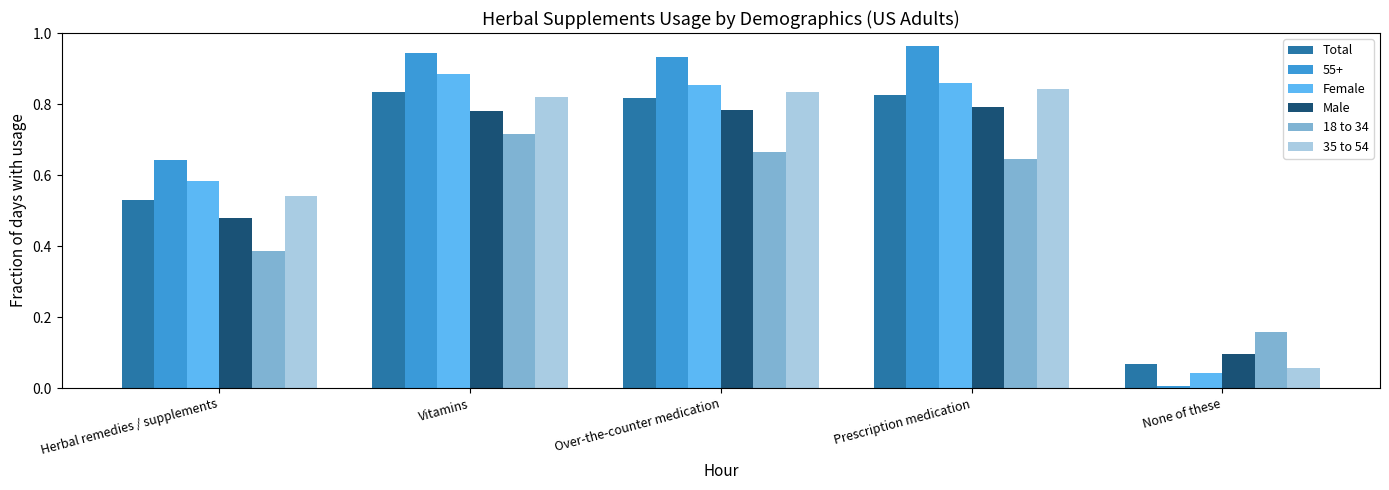

At which label is Male closest to 0?

None of these